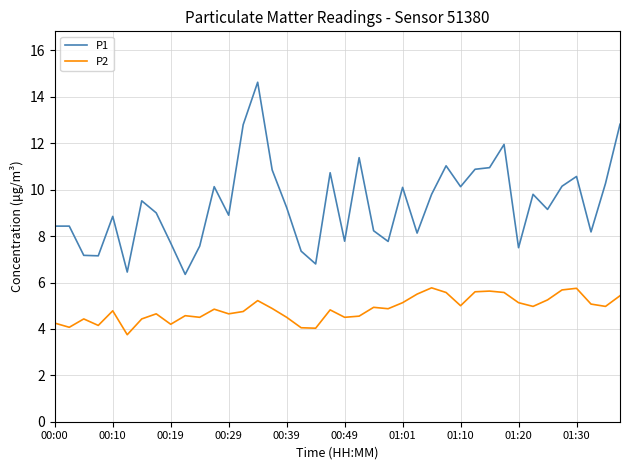

Which series has the largest range (max minus min)?

P1